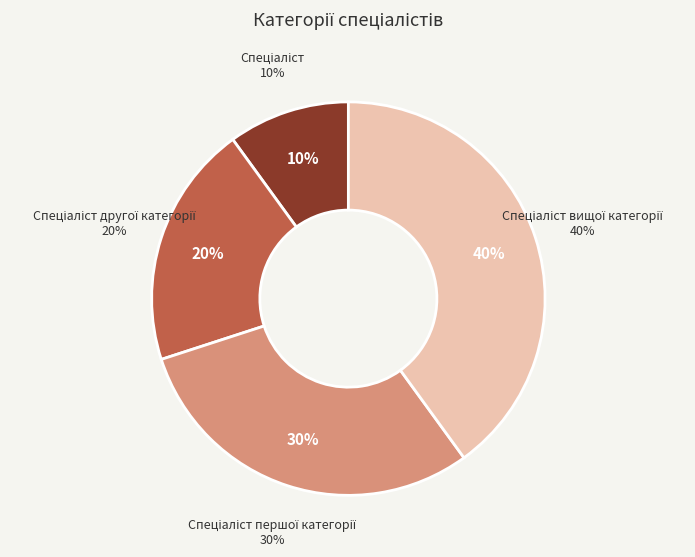

Combined, what portion of the pie is Спеціаліст першої категорії and Спеціаліст другої категорії?

50.0%